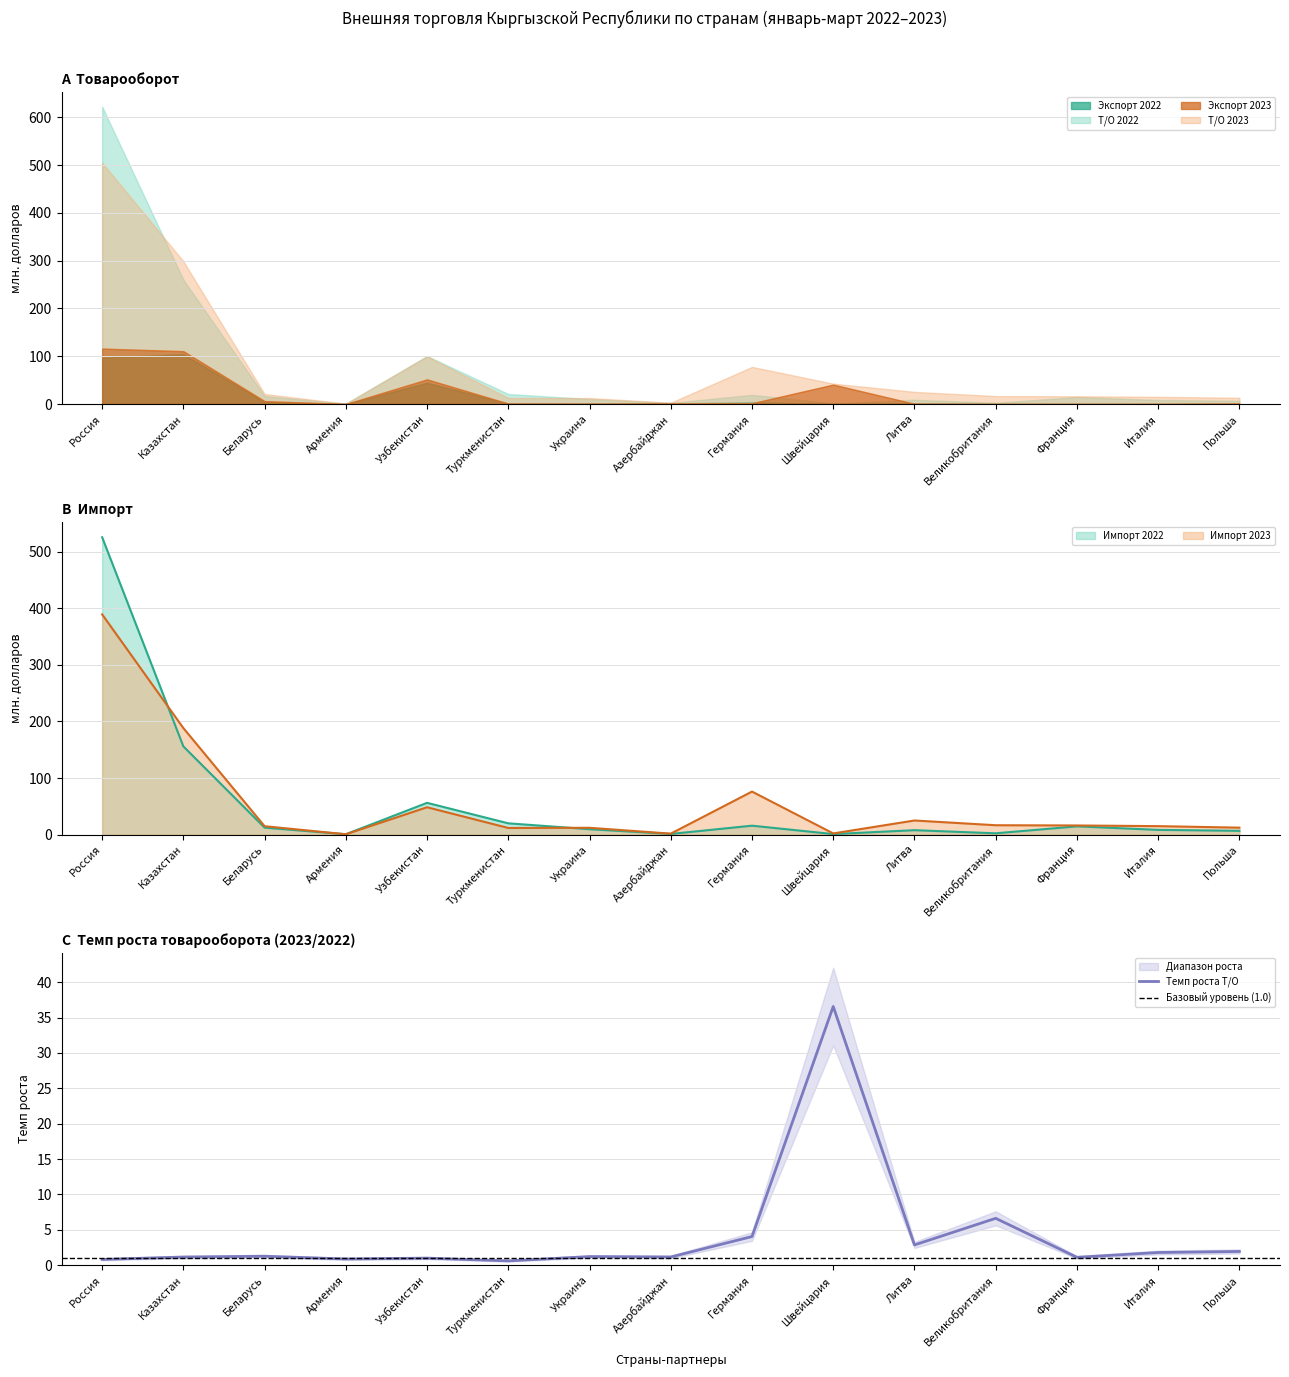

What are all the series names shown in the legend?

Т/О 2022, Экспорт 2022, Импорт 2022, Т/О 2023, Экспорт 2023, Импорт 2023